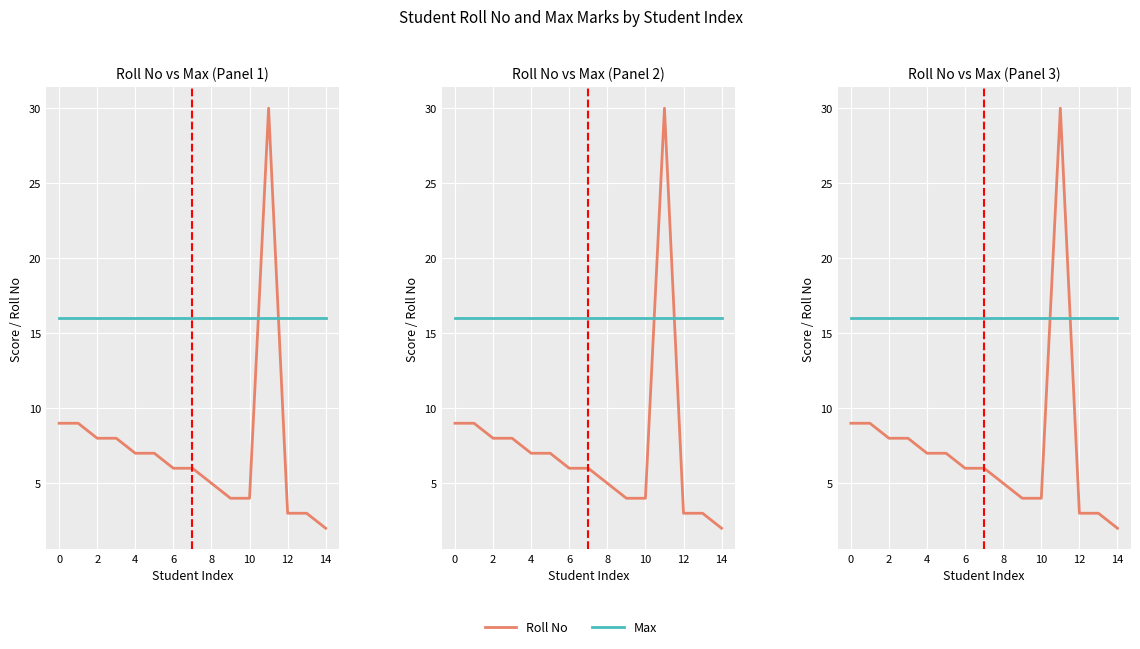

Reading left to right, list all the values displayed in this chart.

Roll No: 9	9	8	8	7	7	6	6	5	4	4	30	3	3	2
Max: 16	16	16	16	16	16	16	16	16	16	16	16	16	16	16